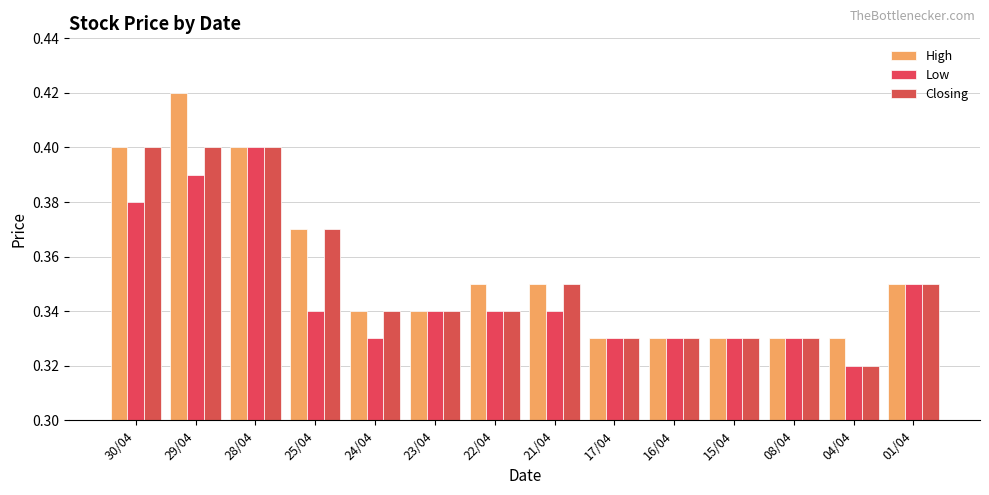

List the series in order of their overall mean, highest first.

High, Closing, Low